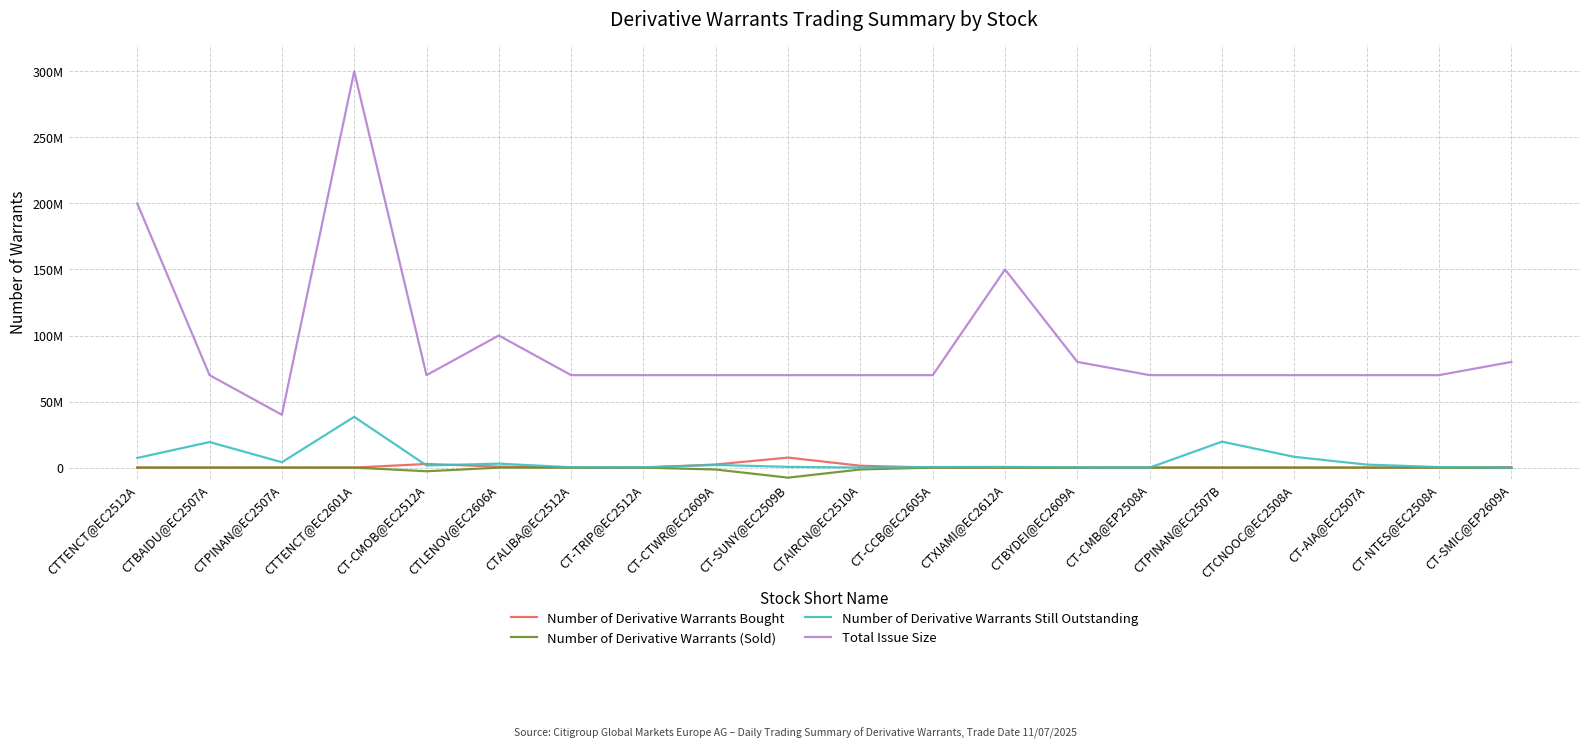

Does the chart have visible grid lines?

Yes